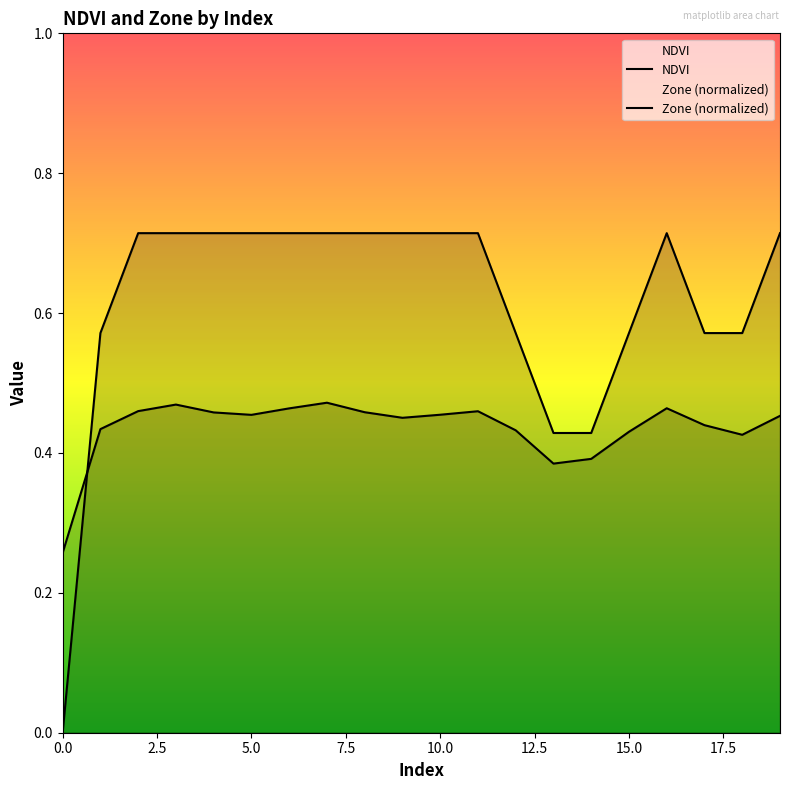

What are all the series names shown in the legend?

NDVI, Zone (normalized)